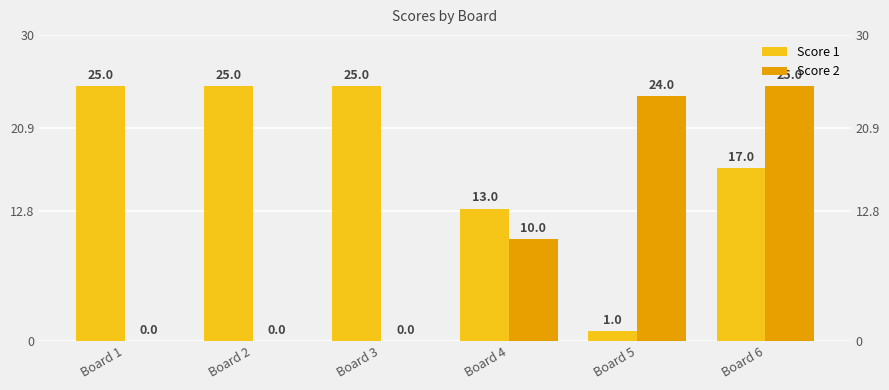

At how many categories does at least one series exceed 20?

5